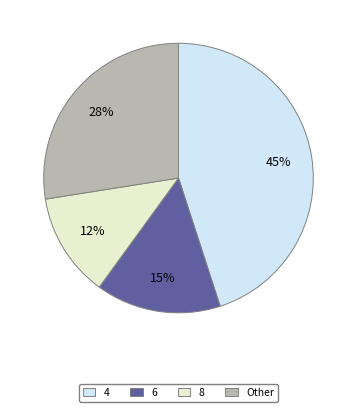

To the nearest percent, what is the average slice percentage?

25%